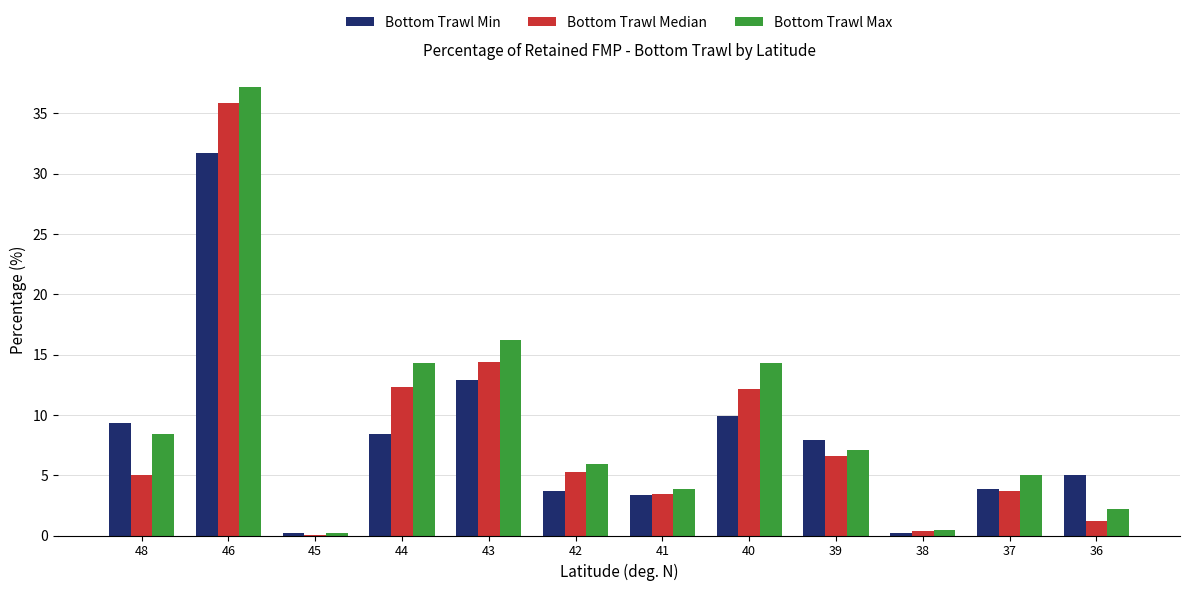

What is the sum of the Bottom Trawl Median values at 36 and 41?

4.7